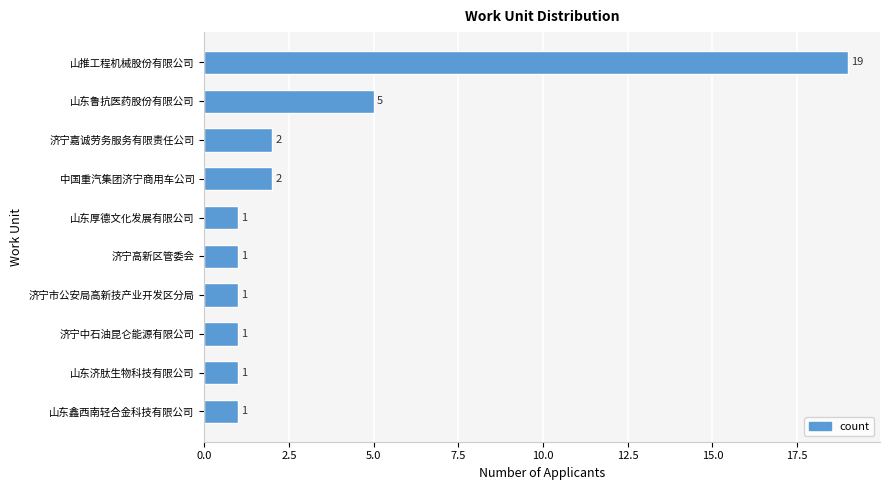

How many bars are there in total?

10